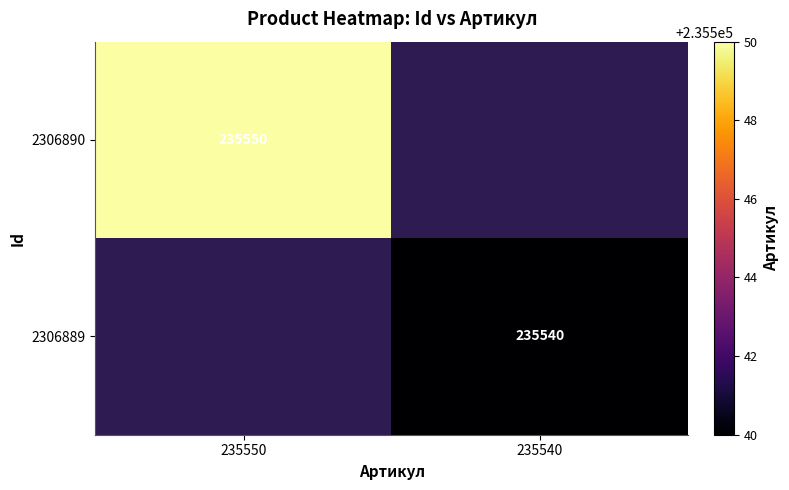

The value of 2306890 at 235550 is 235550. True or false?

True